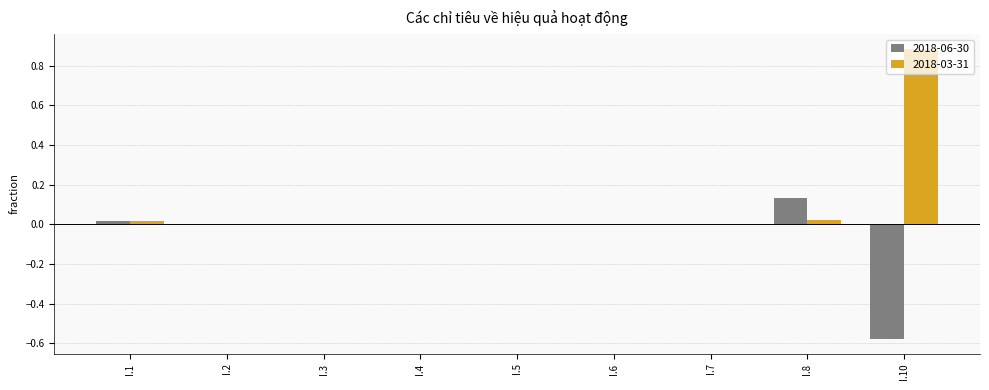

What is the greatest value displayed?

0.9